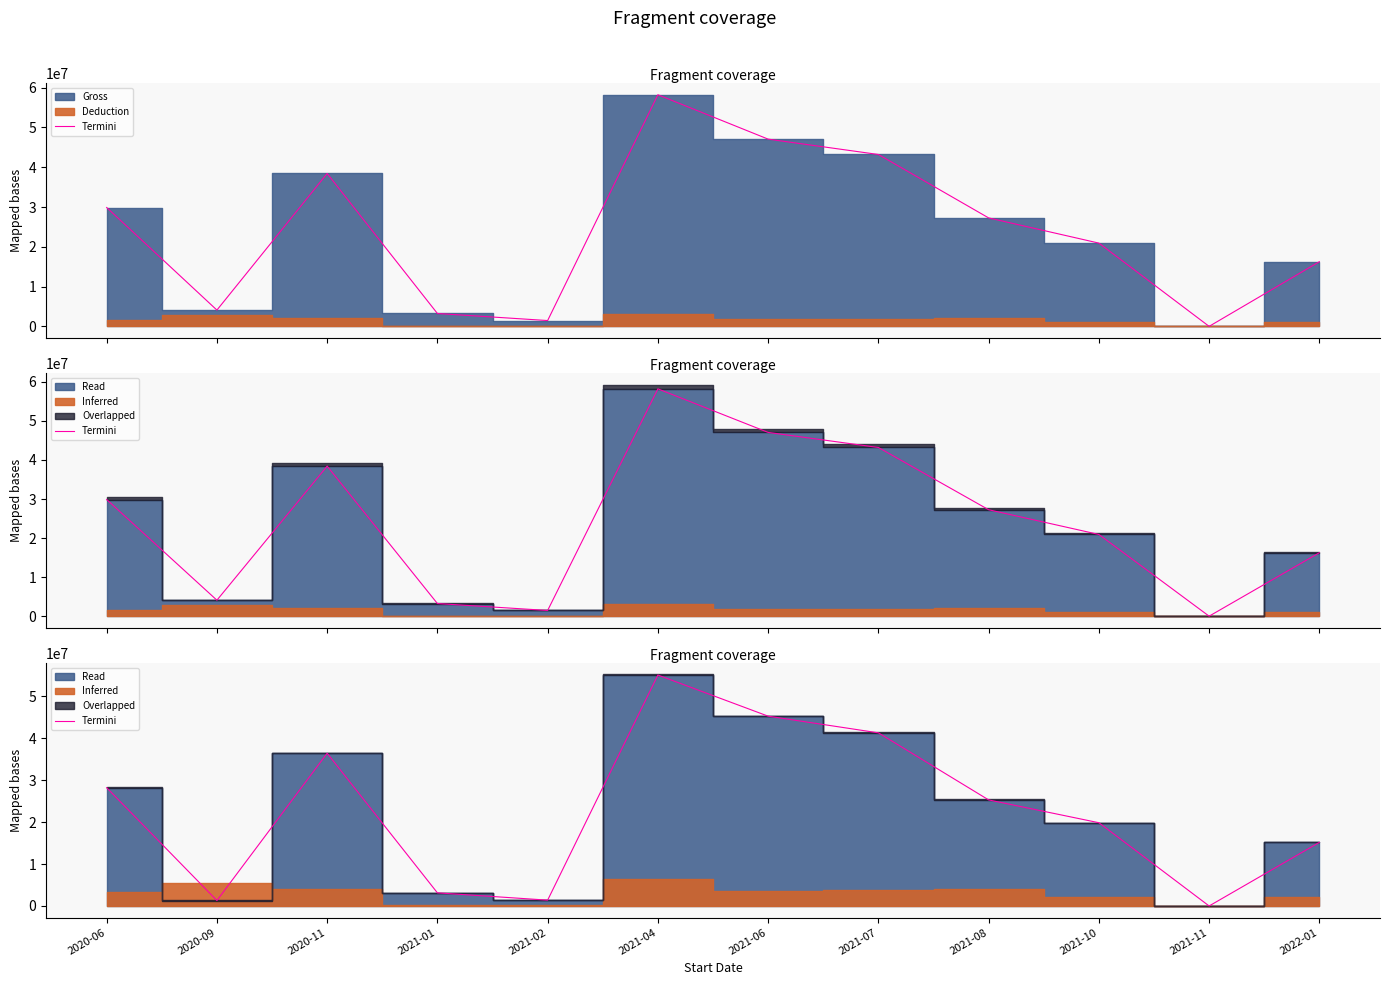

What is the average value?

22677300